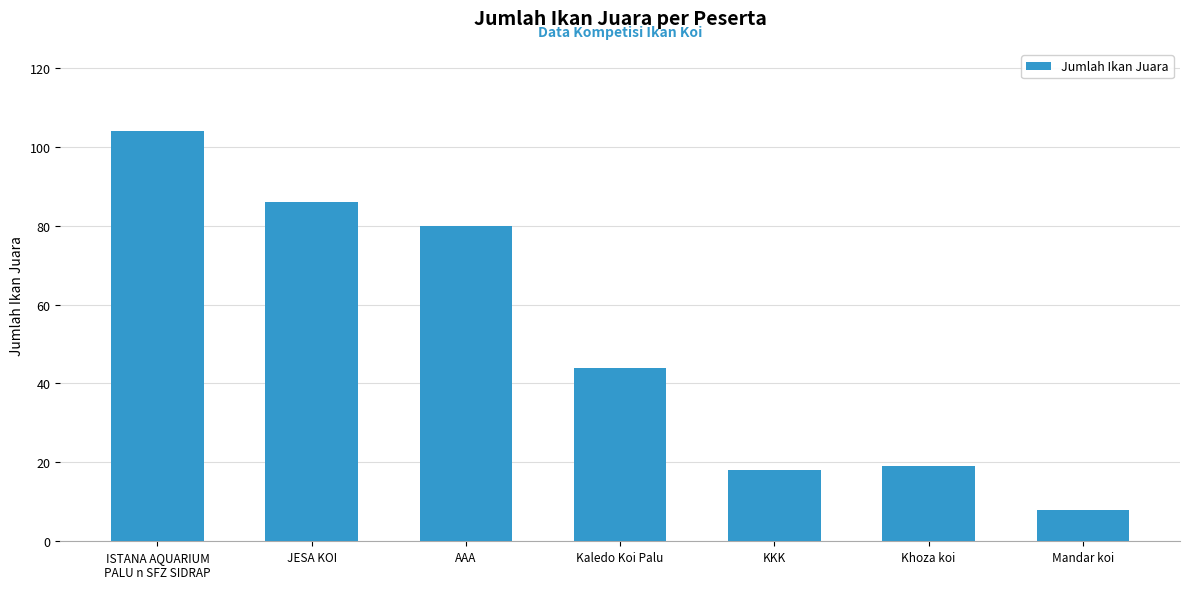

What is the label of the 7th bar from the right?

ISTANA AQUARIUM
PALU n SFZ SIDRAP